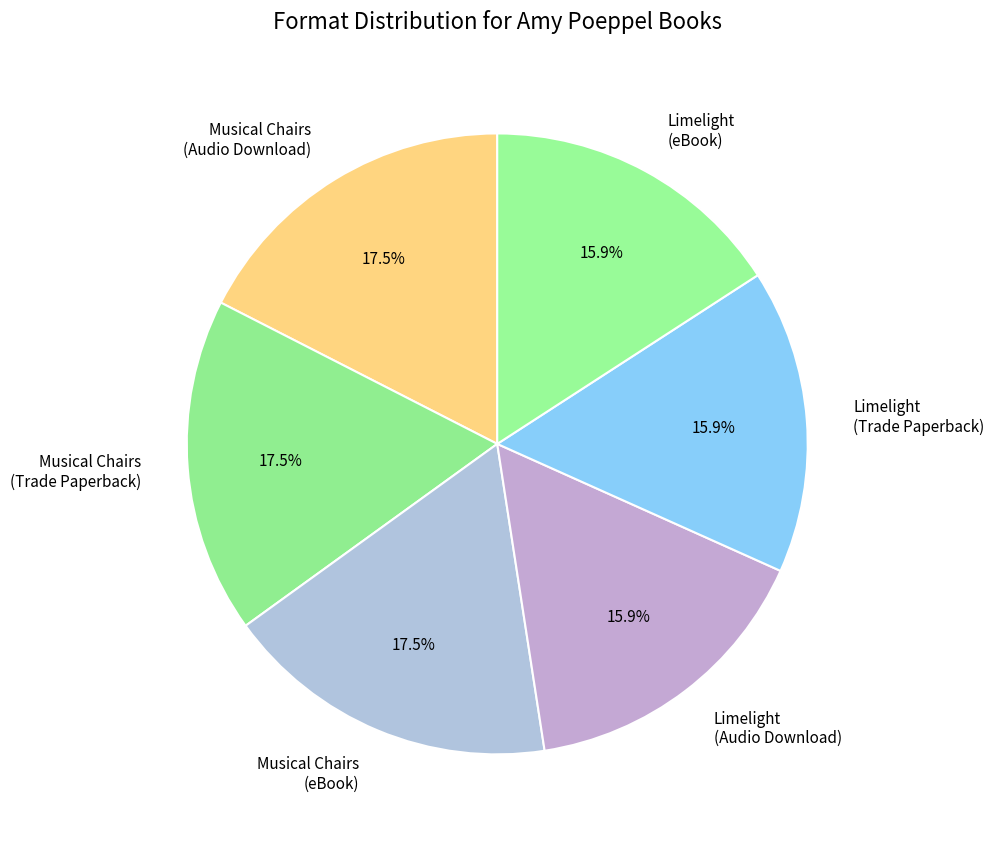

How many slices are in this pie chart?

6